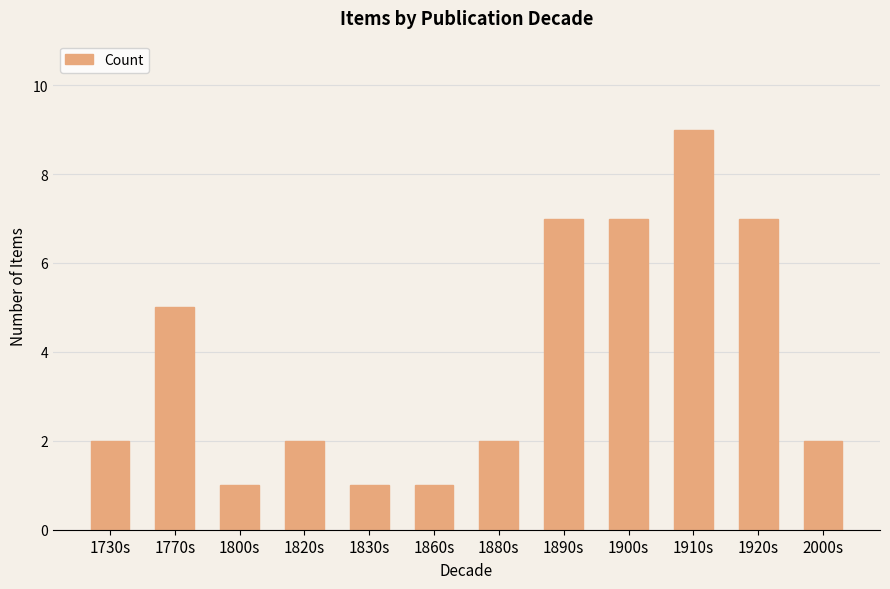

Where is the data nearest to the value 5?

1770s